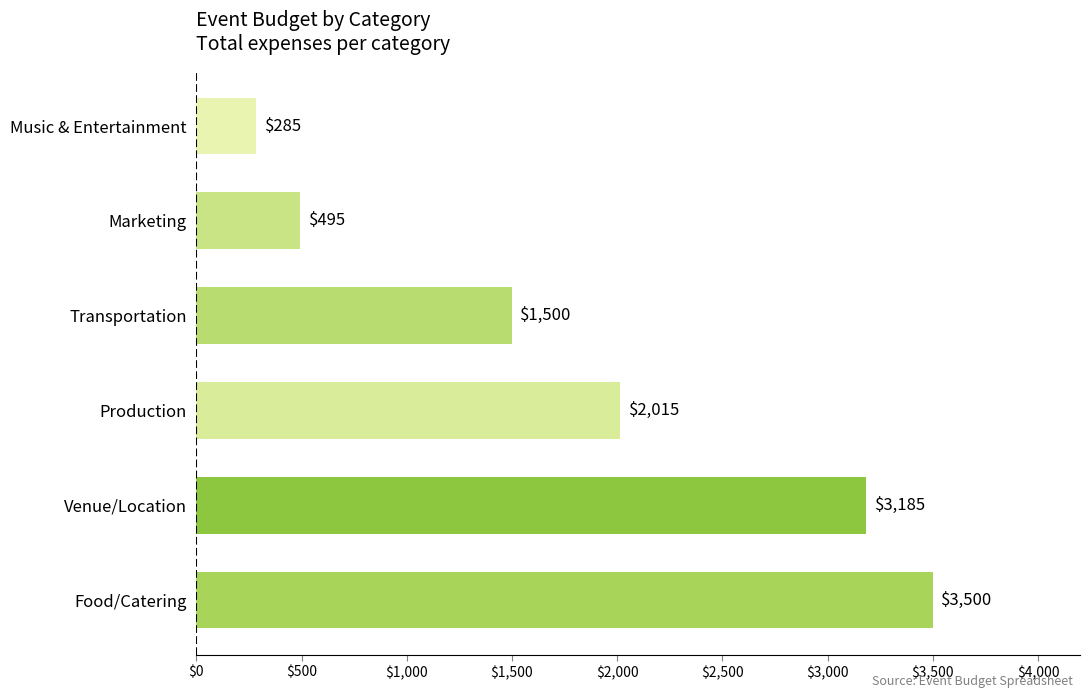

The value at Venue/Location is 3185. True or false?

True